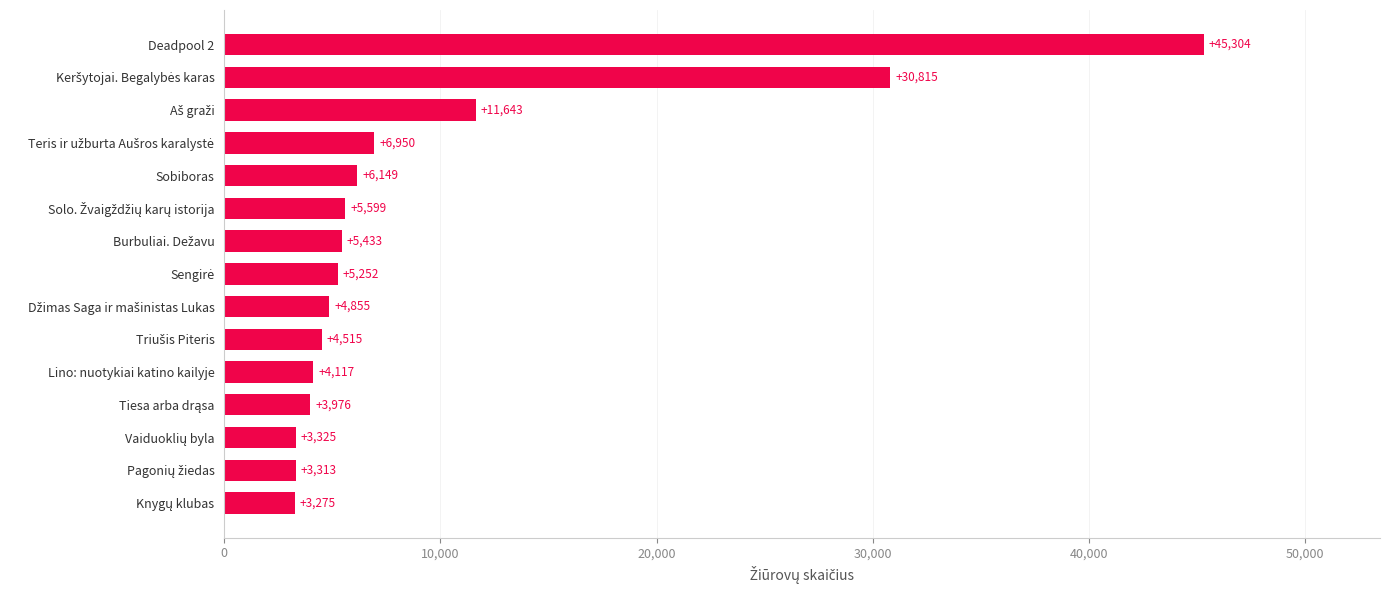

True or false: the data shows 3218 at Sobiboras.

False